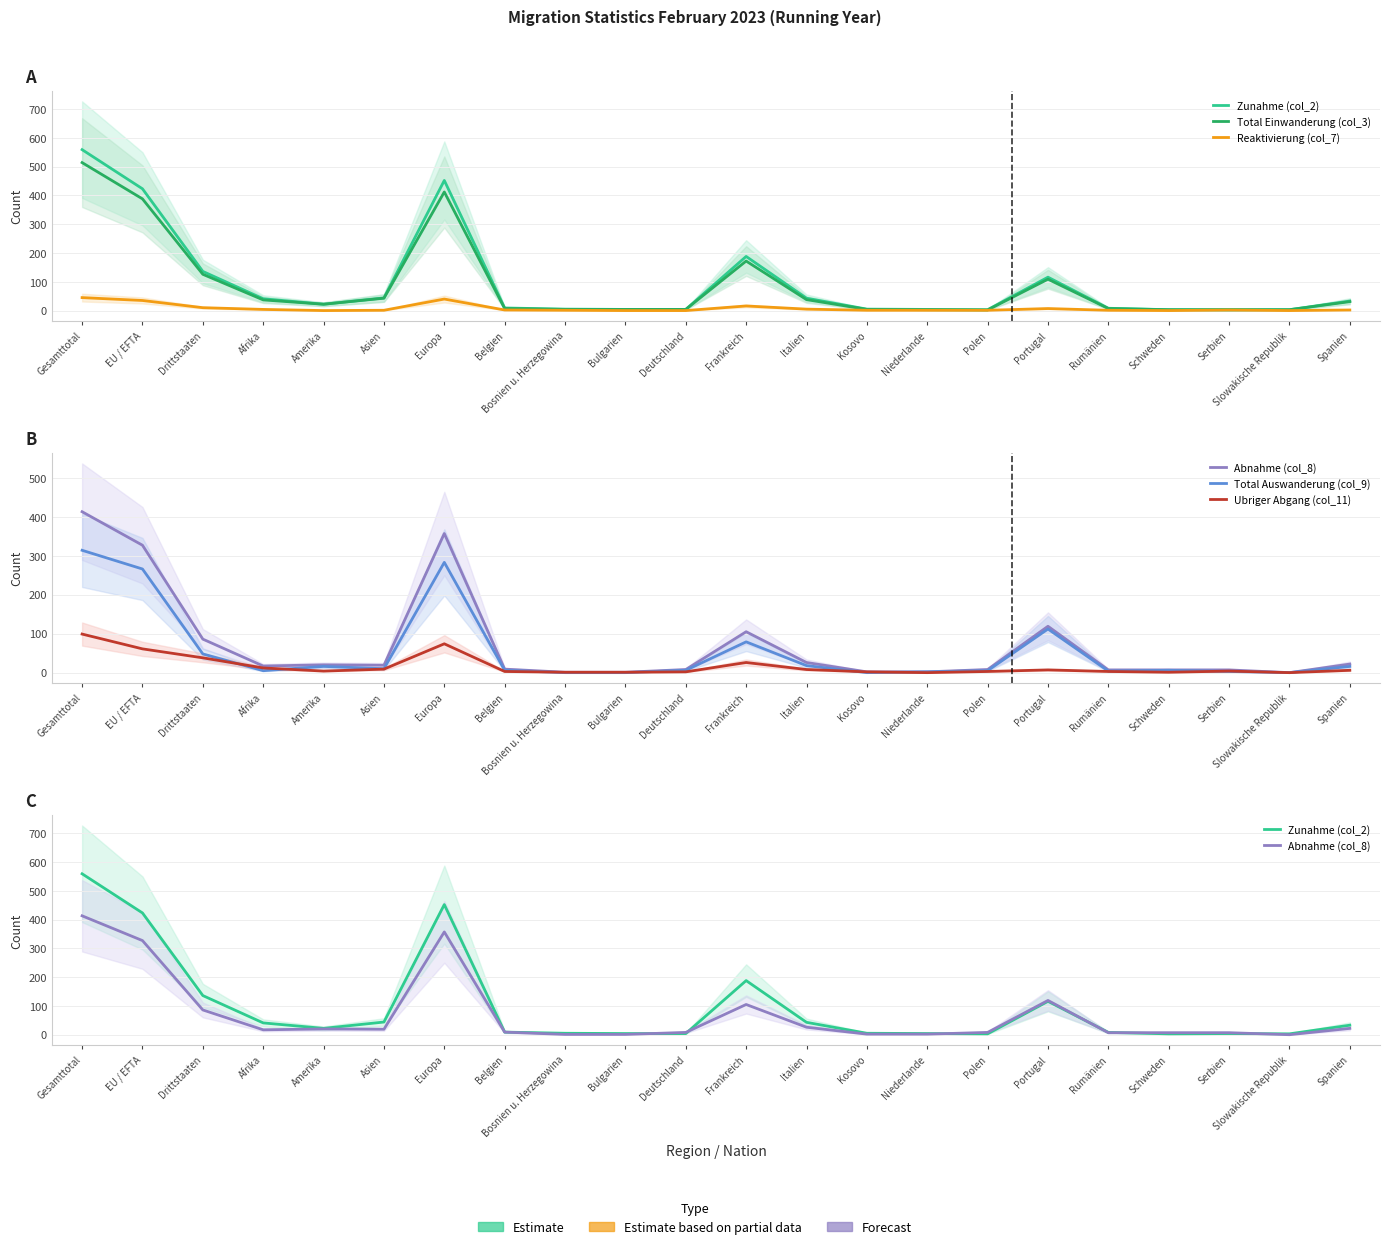

What are all the series names shown in the legend?

Zunahme (col_2), Total Einwanderung (col_3), Reaktivierung (col_7), Abnahme (col_8), Total Auswanderung (col_9), Ubriger Abgang (col_11)